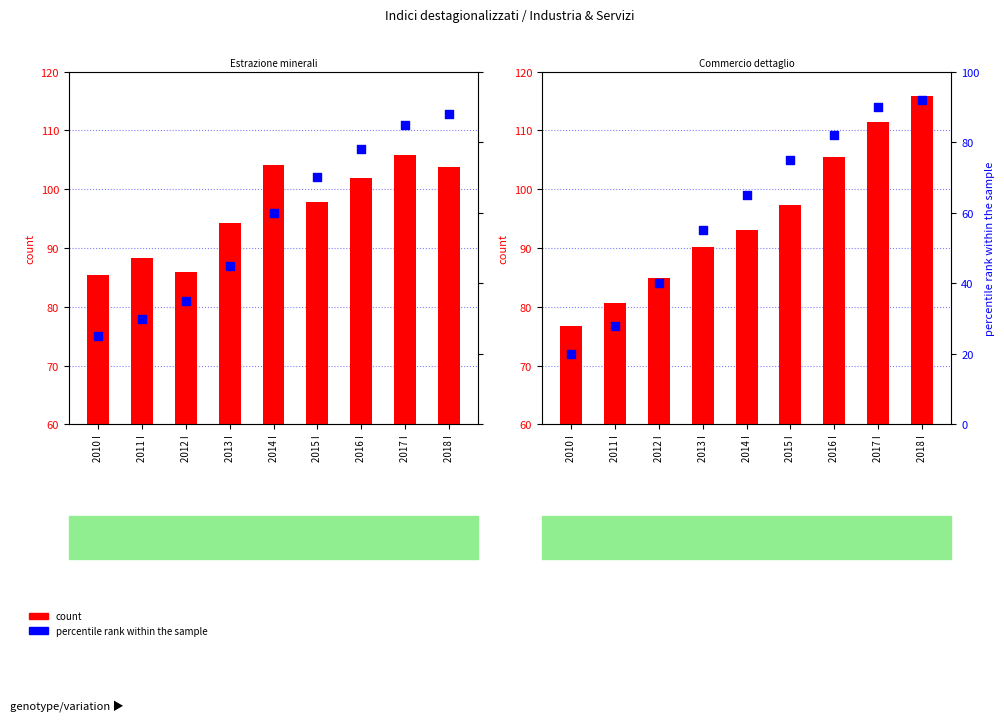

What is the total value across all series at 2014 I?

158.1